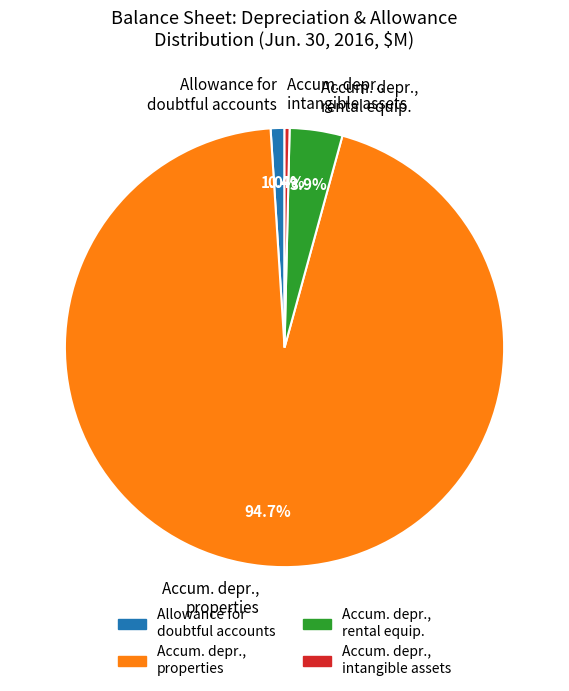

Is there a majority slice in this chart?

Yes